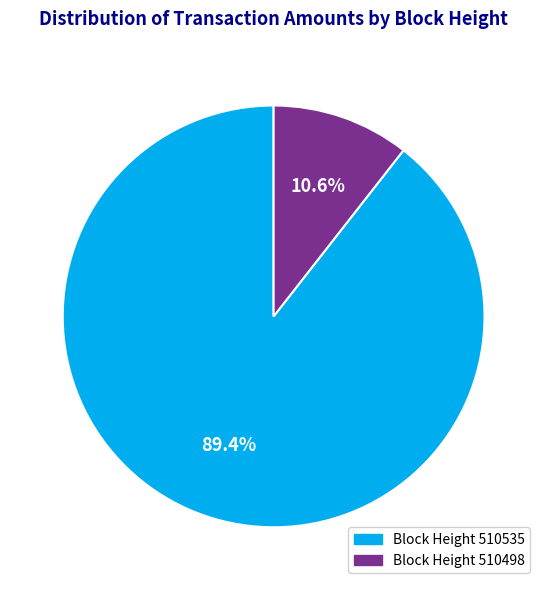

Which category has the biggest portion of the pie?

Block Height 510535